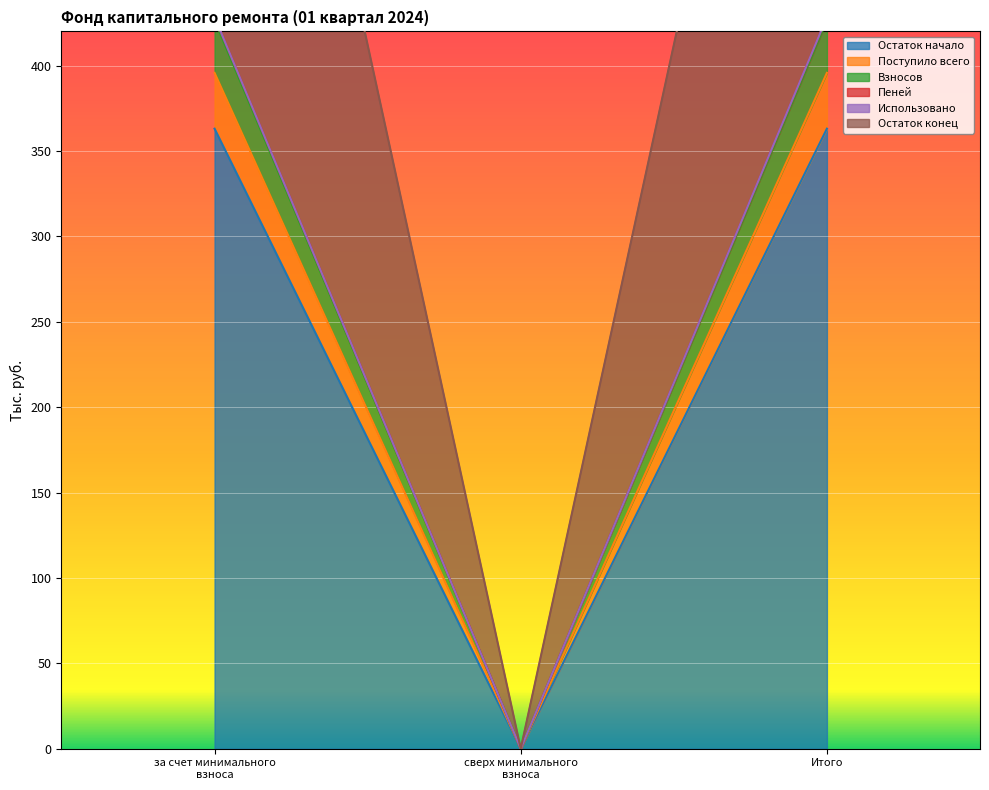

Read the Остаток начало value at Итого.

363.0